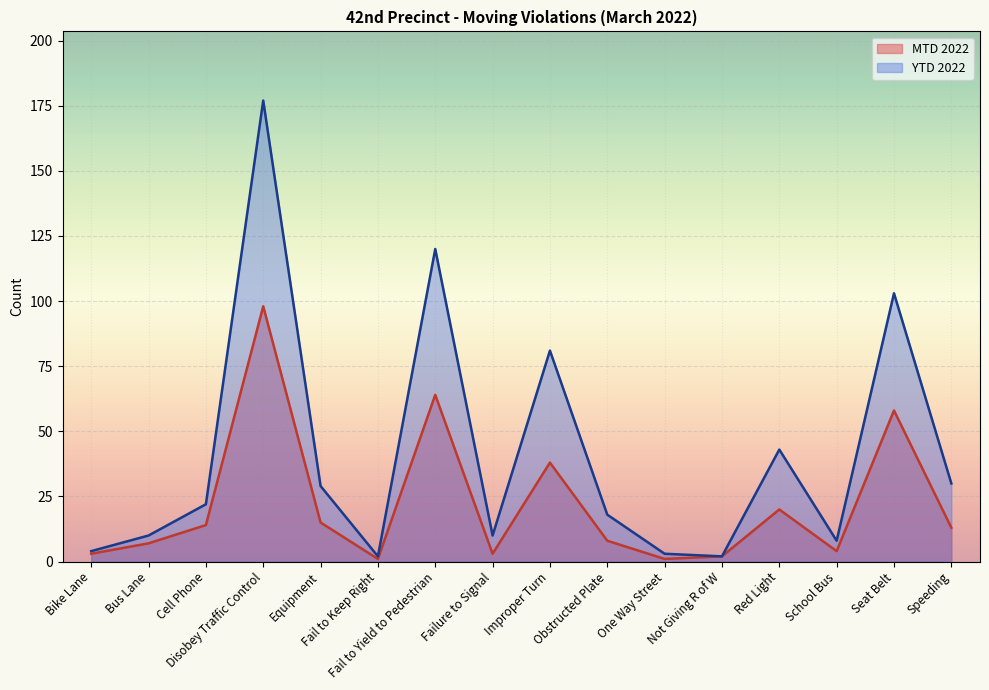

True or false: YTD 2022 and MTD 2022 cross at least once.

False